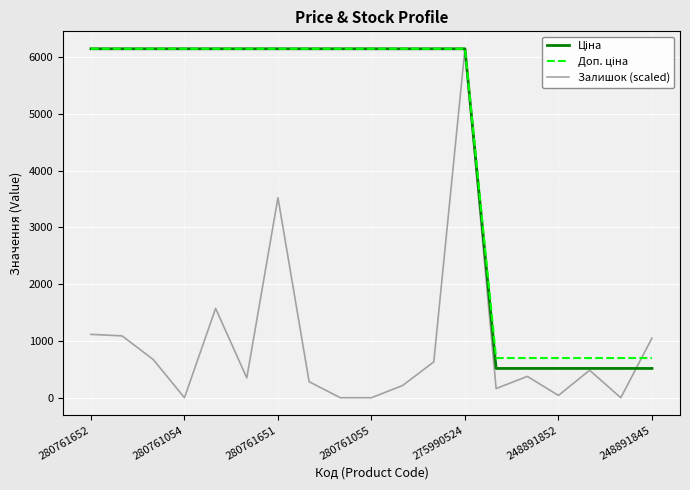

Which series has the widest spread of values?

Залишок (scaled)